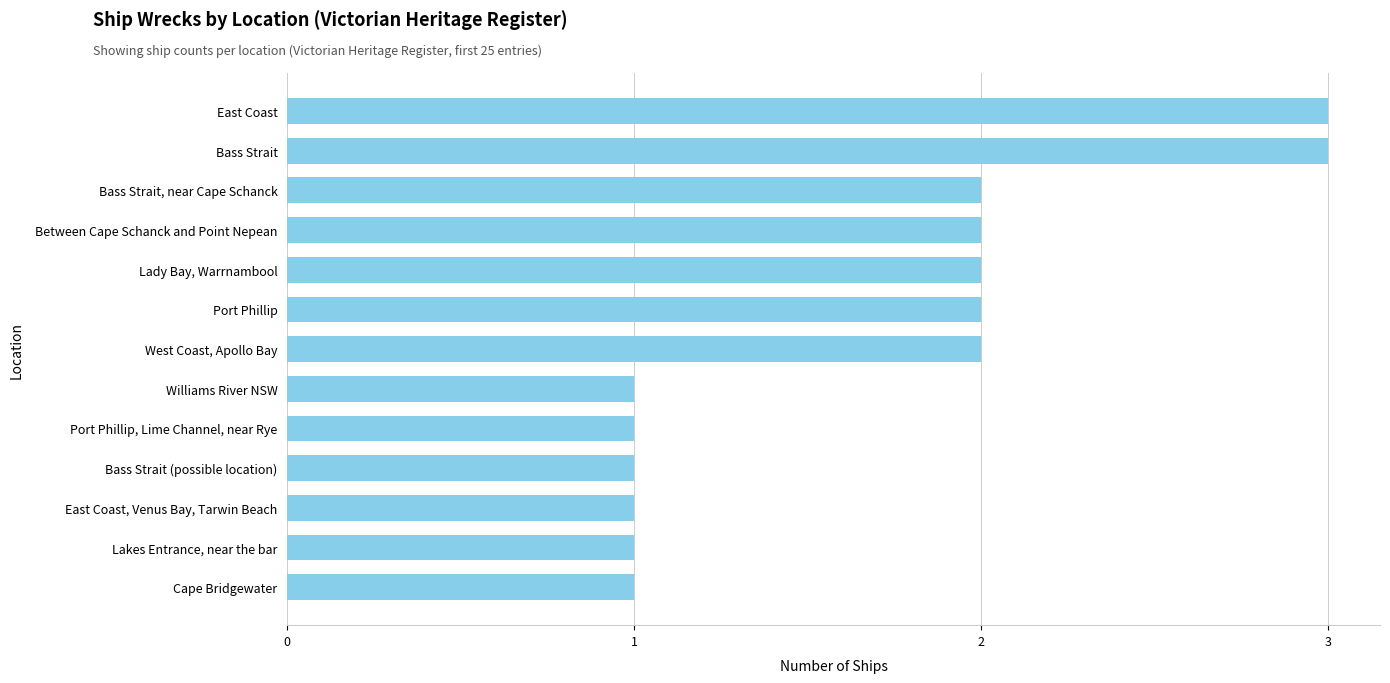

What is the greatest value displayed?

3